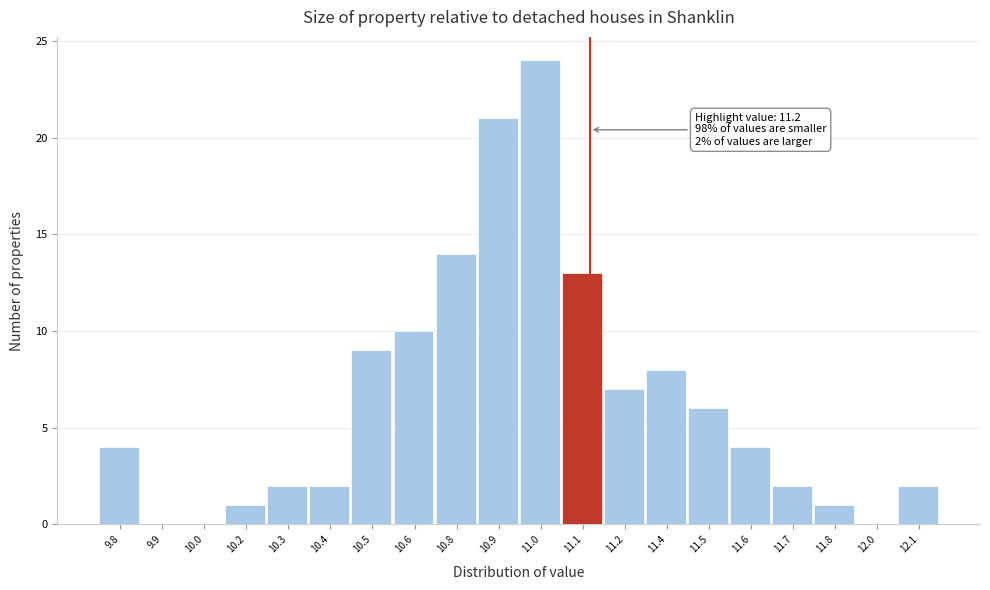

Reading left to right, extract all data points from this chart.

9.8=4	9.9=0	10.0=0	10.2=1	10.3=2	10.4=2	10.5=9	10.6=10	10.8=14	10.9=21	11.0=24	11.1=13	11.2=7	11.4=8	11.5=6	11.6=4	11.7=2	11.8=1	12.0=0	12.1=2